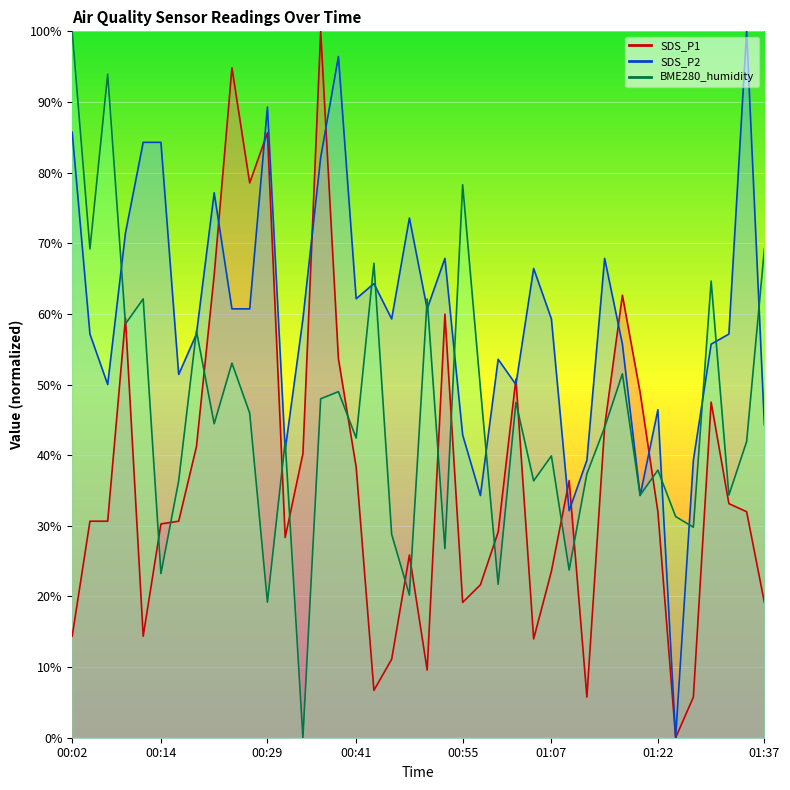

True or false: BME280_humidity has more than 2 interior local peaks.

True